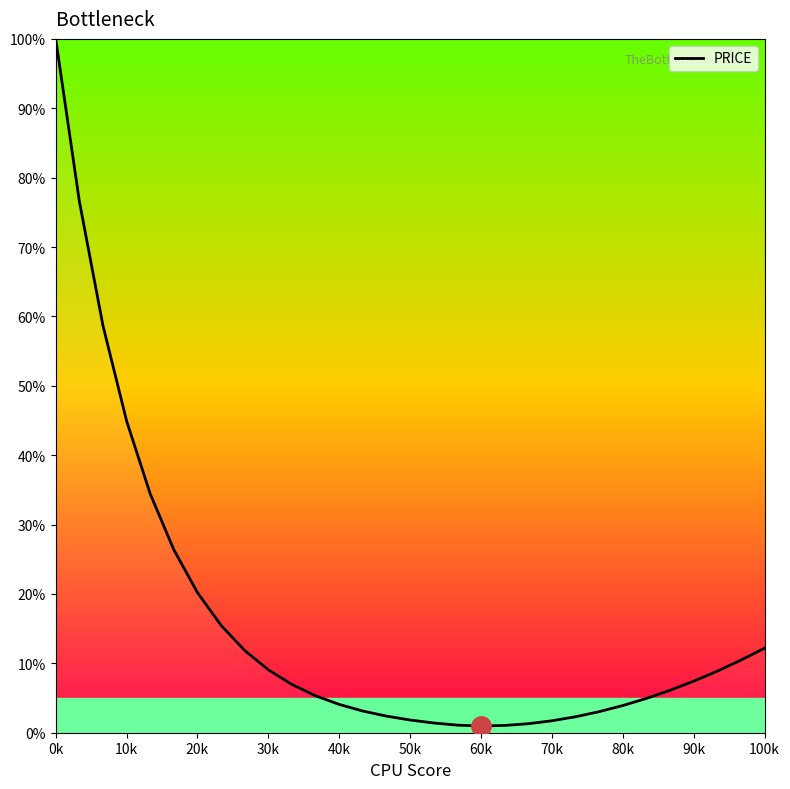

Count the number of categories in the chart.

31